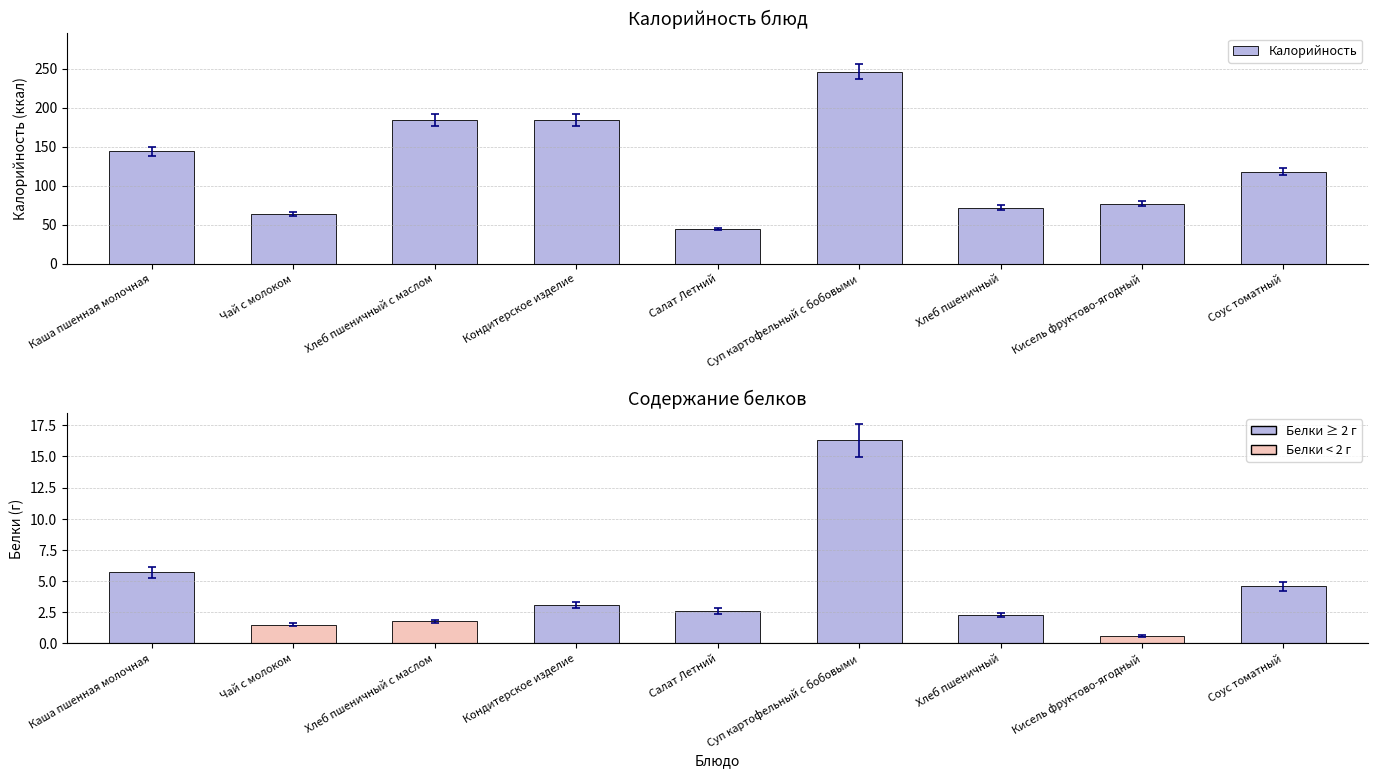

True or false: Калорийность has a value of 117.5 at Хлеб пшеничный.

False